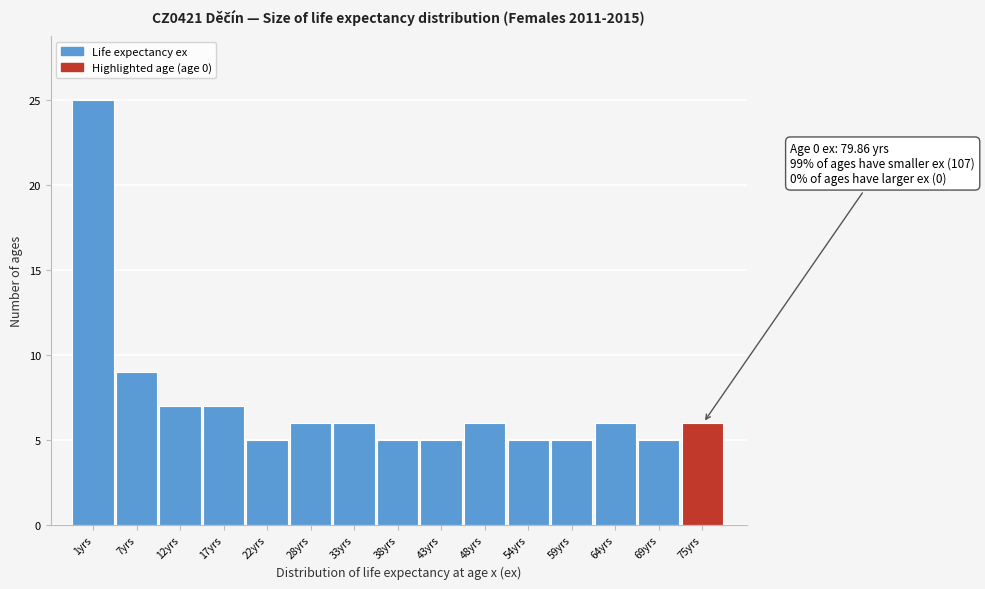

Reading left to right, list all the values displayed in this chart.

1yrs=25	7yrs=9	12yrs=7	17yrs=7	22yrs=5	28yrs=6	33yrs=6	38yrs=5	43yrs=5	48yrs=6	54yrs=5	59yrs=5	64yrs=6	69yrs=5	75yrs=6